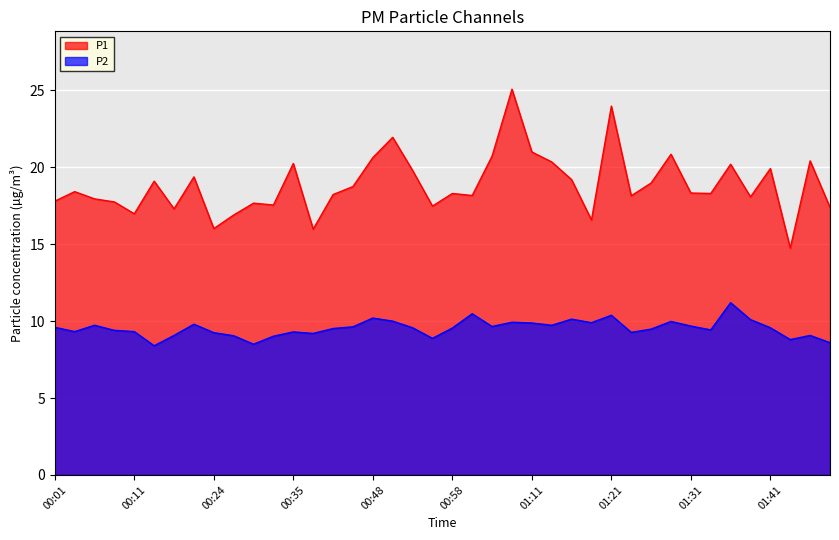

Rank the series by their average value, from lowest to highest.

P2, P1